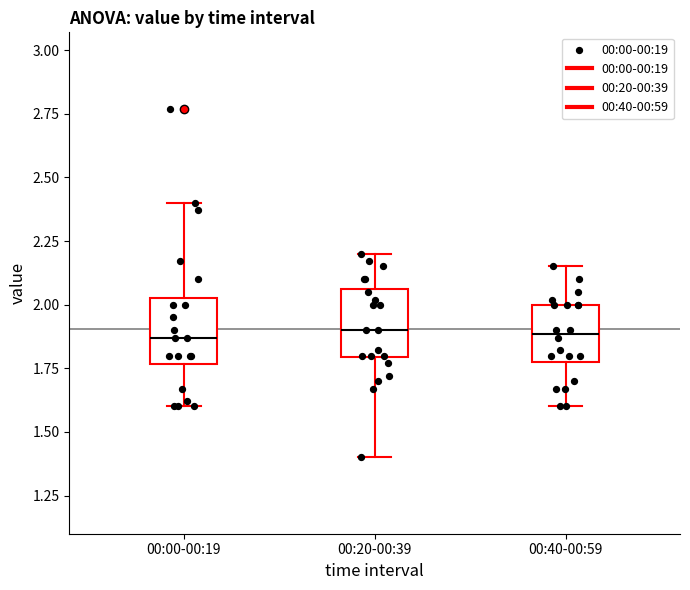

Reading left to right, transcribe this box plot: for each box, give where its median line is, the range the box spans, and where its two whiskers end, as read against the y-axis. The values are not printed on the chart, so give them approximately, as read against the axis.

00:00-00:19: median 1.85, box 1.75 to 2.05, whiskers 1.60 to 2.40
00:20-00:39: median 1.90, box 1.80 to 2.05, whiskers 1.40 to 2.20
00:40-00:59: median 1.90, box 1.80 to 2.00, whiskers 1.60 to 2.15